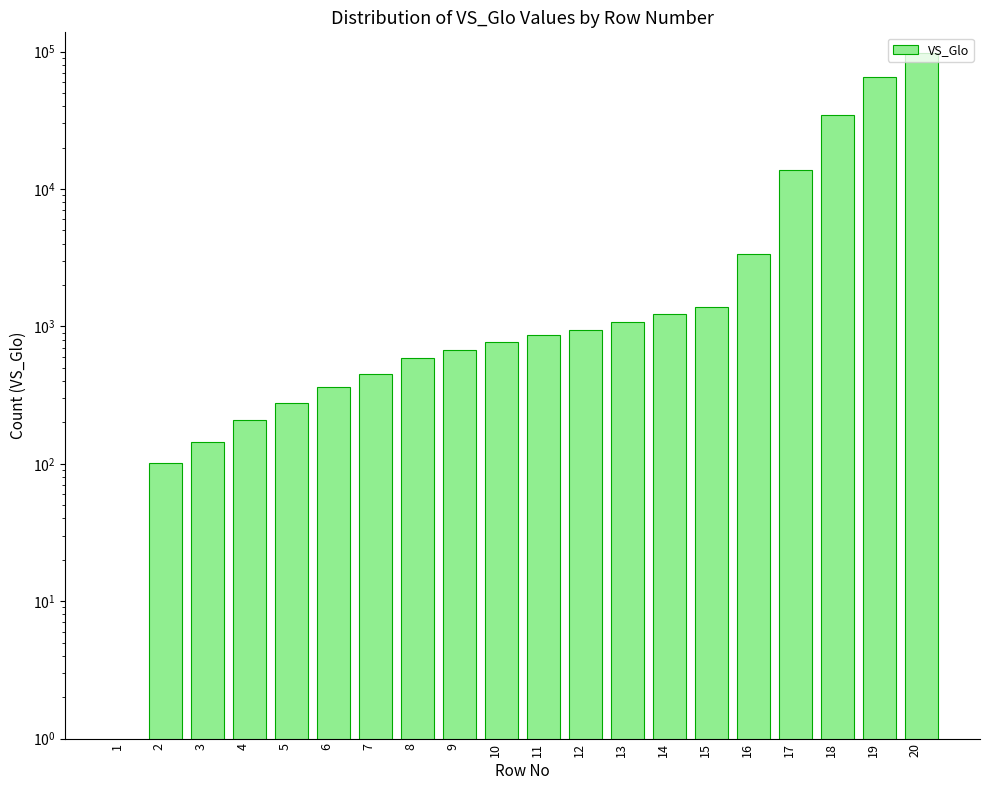

Where does the data first go above 862?

12